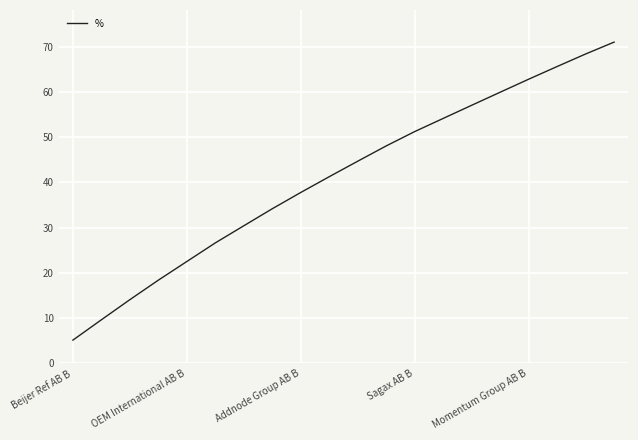

What is the difference between the maximum and minimum values?

65.9